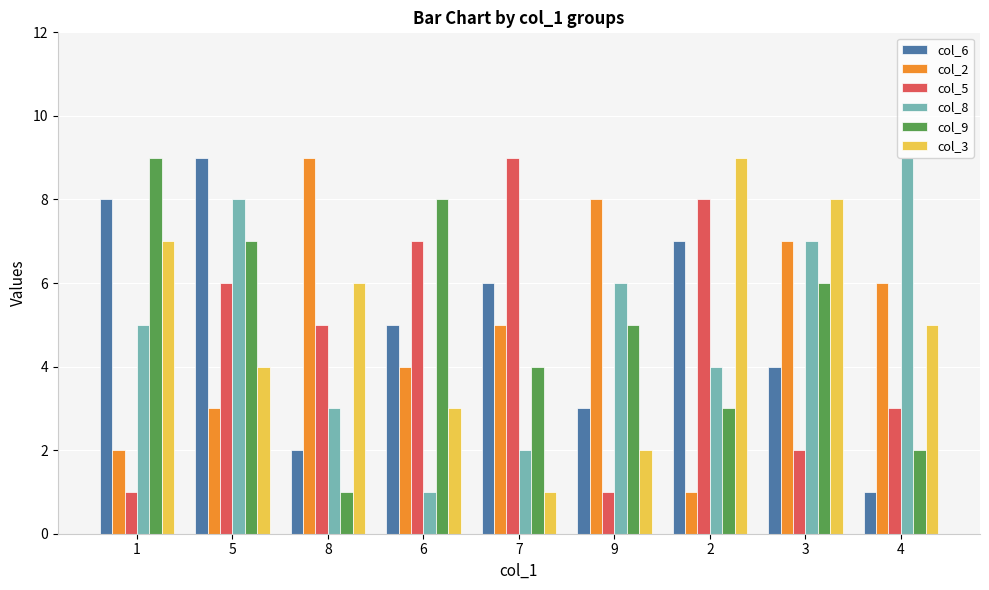

At which category is the sum across all series the highest?

5